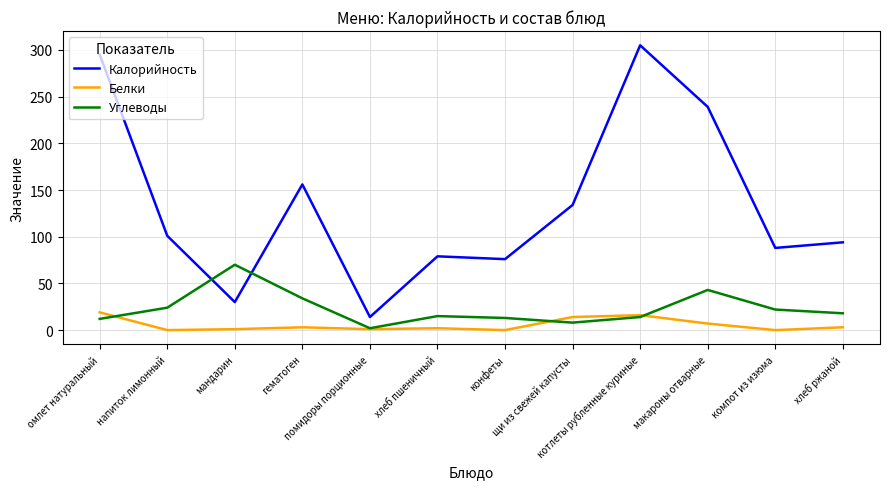

Does the chart display data point markers on the line(s)?

No